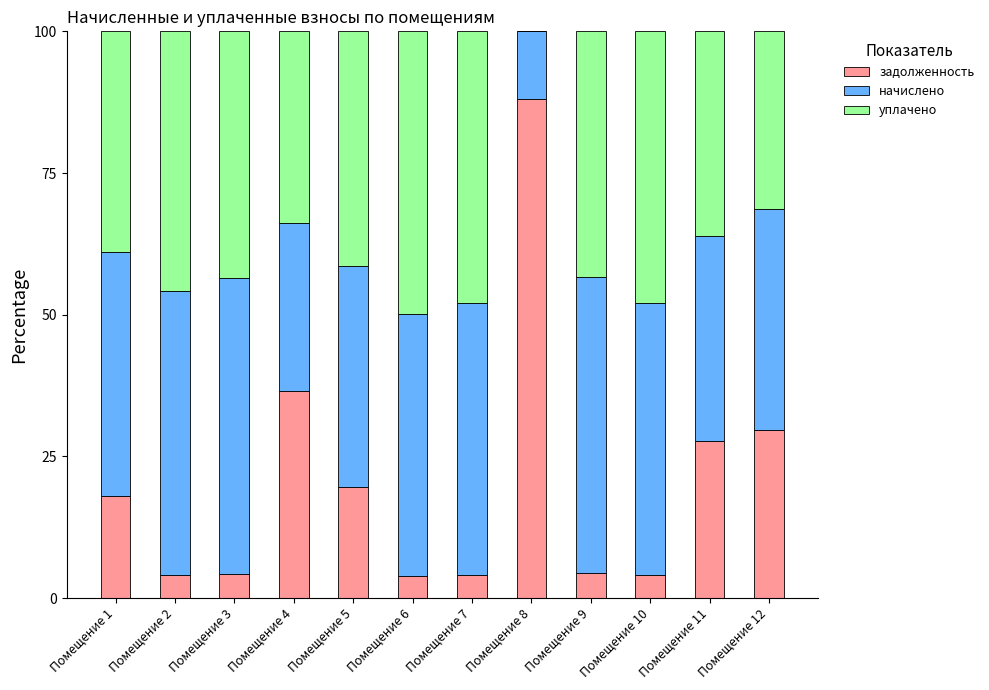

Is it true that задолженность equals 27.7 at Помещение 11?

True